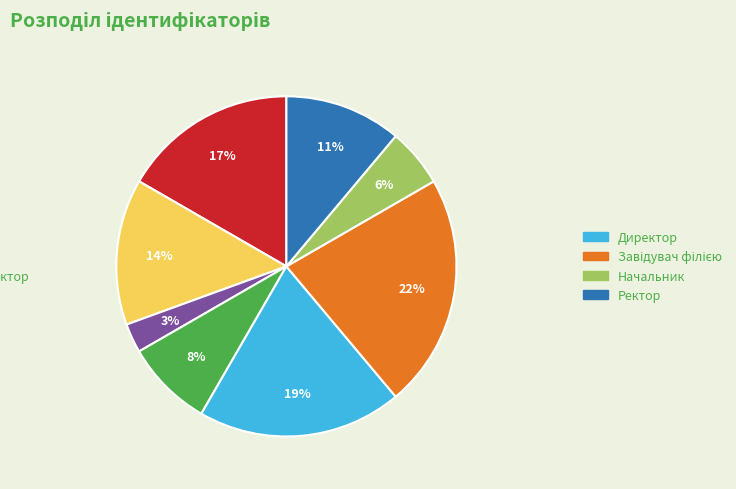

How many segments does this pie chart have?

8